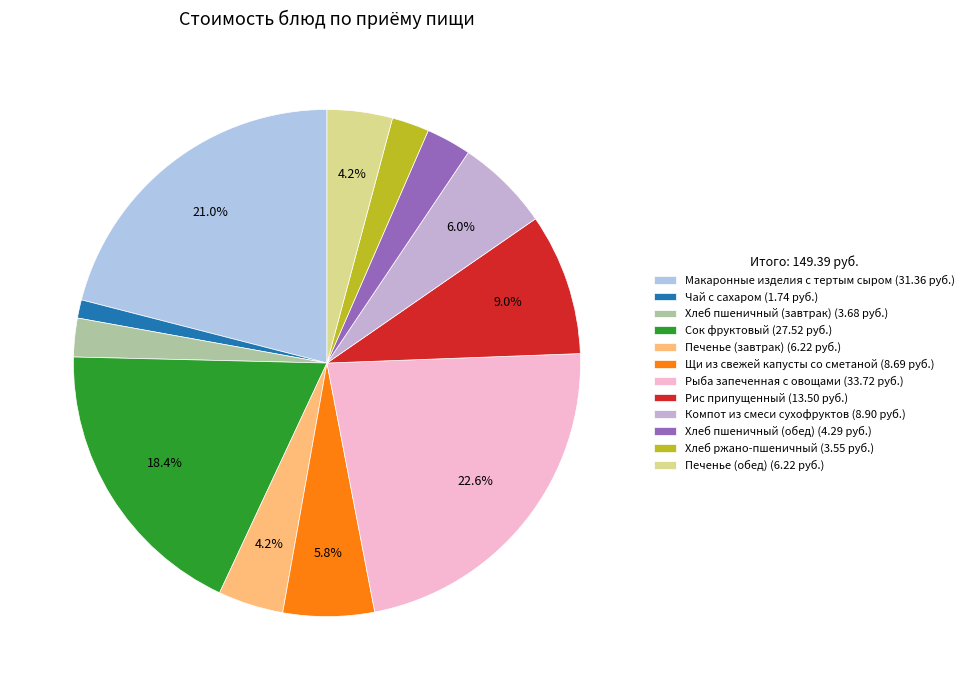

What is the change in value from Щи из свежей капусты со сметаной to Хлеб пшеничный (обед)?

-4.4